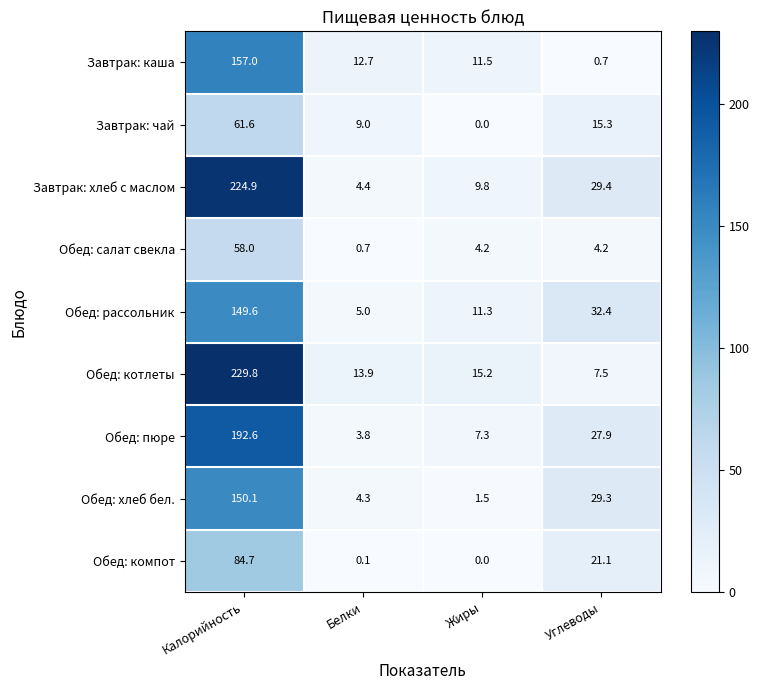

True or false: Завтрак: чай has a value of 0.0 at Жиры.

True